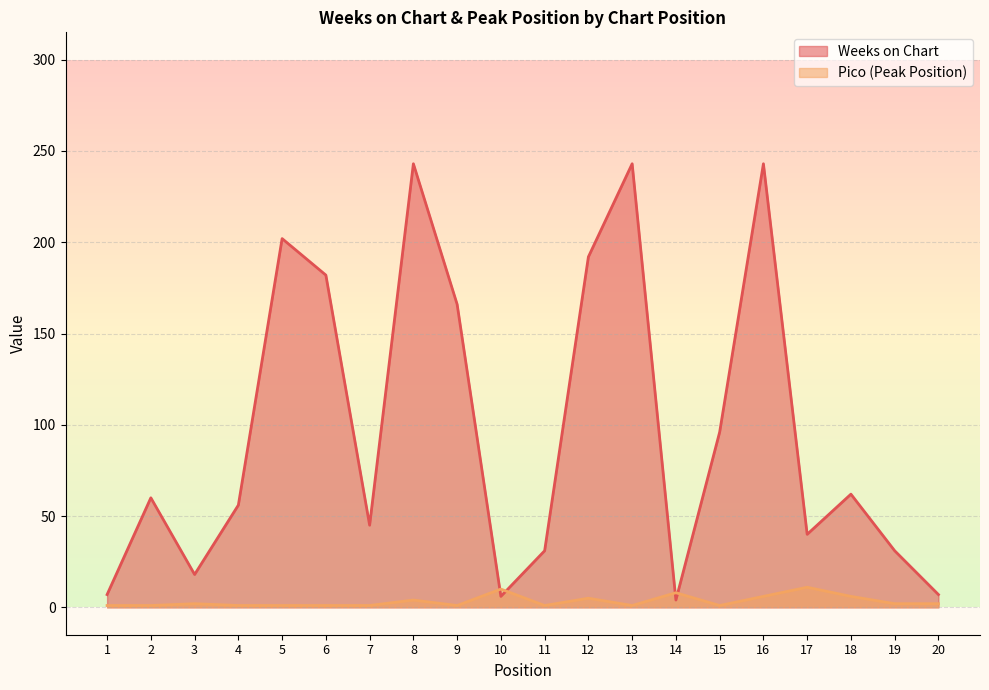

Reading right to left, transcribe all the data shown in this chart.

Weeks on Chart: 7	31	62	40	243	96	4	243	192	31	6	166	243	45	182	202	56	18	60	7
Pico: 2	2	6	11	6	1	8	1	5	1	10	1	4	1	1	1	1	2	1	1